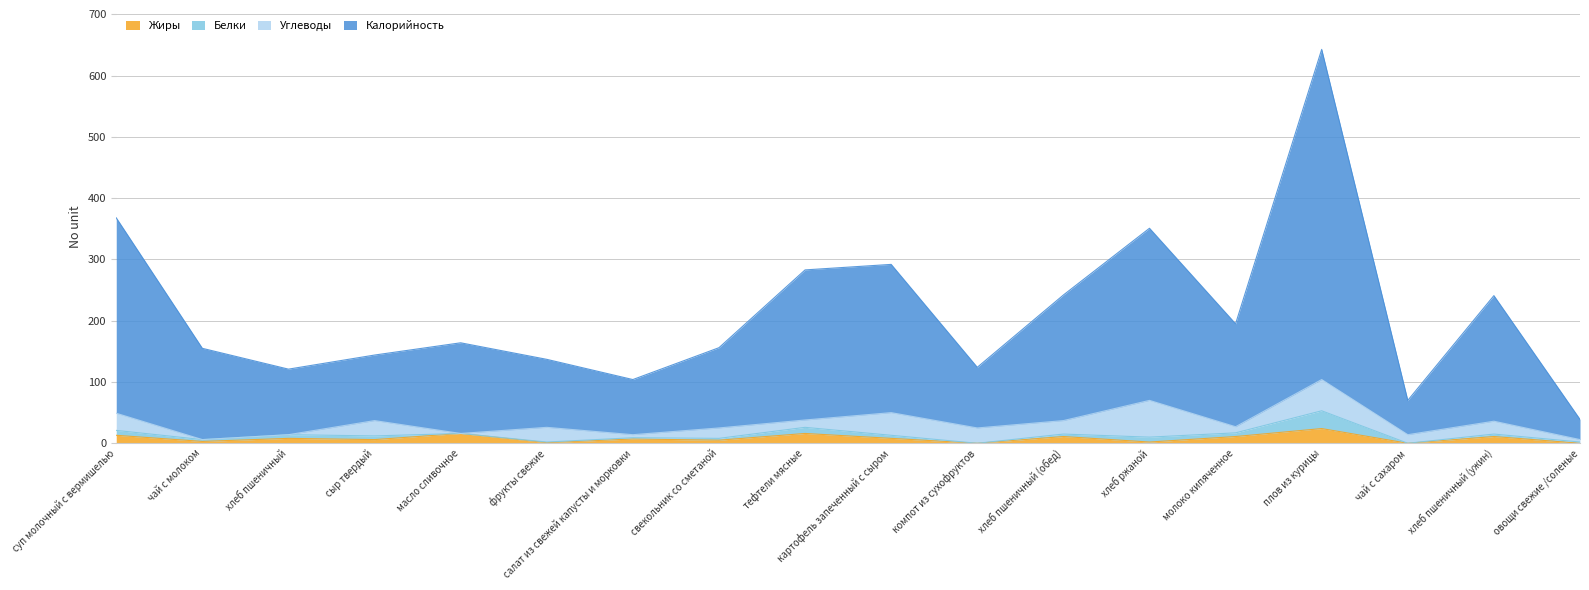

Between хлеб пшеничный and сыр твердый, which series saw the biggest shift?

Калорийность